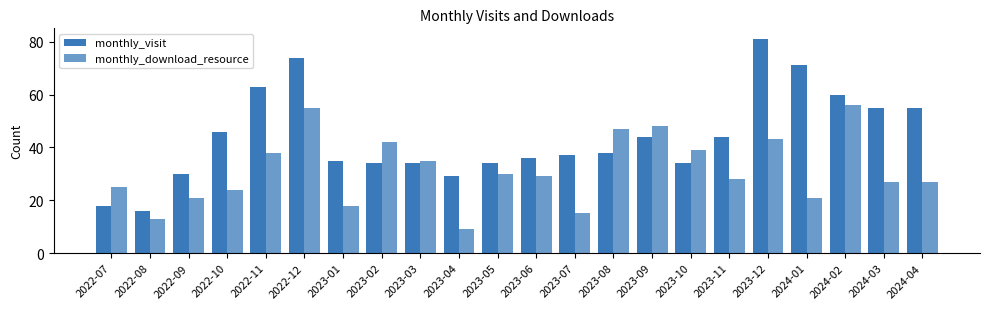

Reading right to left, list all the values displayed in this chart.

monthly_visit: 55	55	60	71	81	44	34	44	38	37	36	34	29	34	34	35	74	63	46	30	16	18
monthly_download_resource: 27	27	56	21	43	28	39	48	47	15	29	30	9	35	42	18	55	38	24	21	13	25